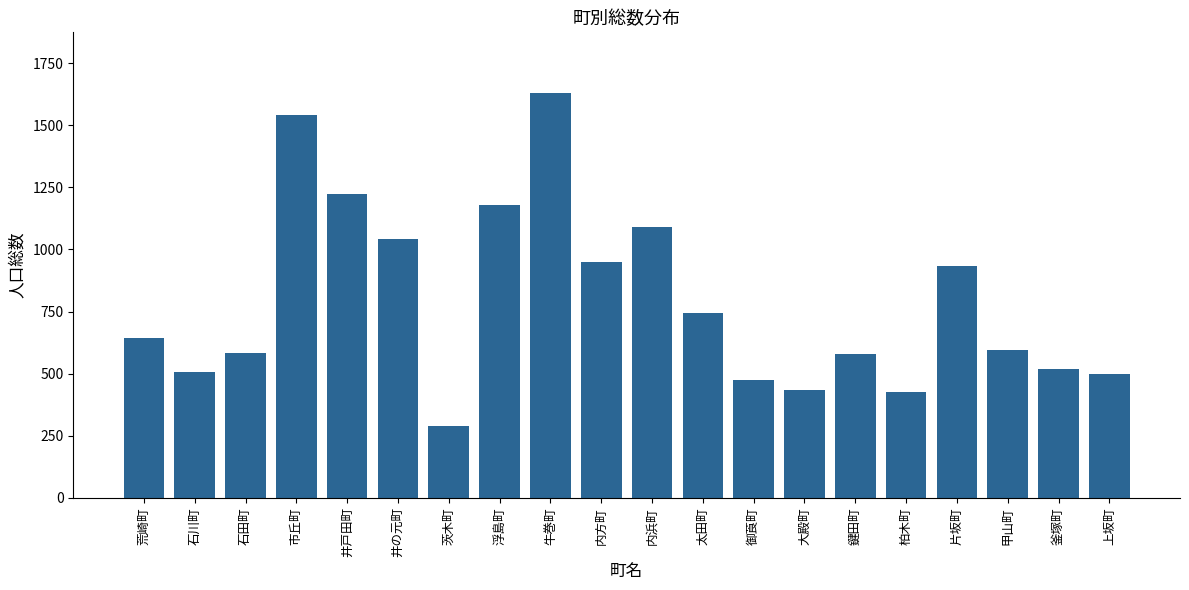

What is the value of the 12th bar from the left?

744